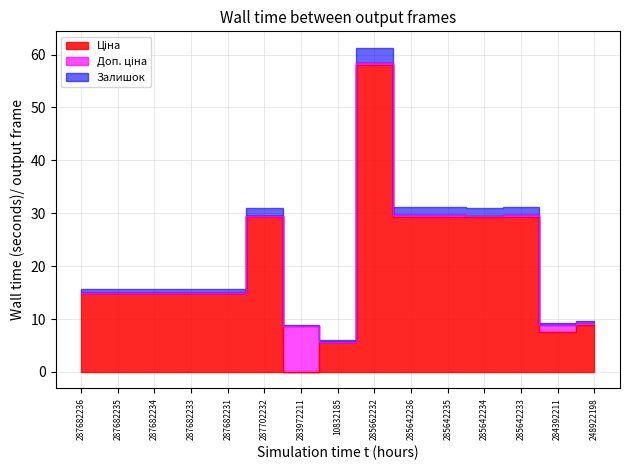

True or false: Доп. ціна and Ціна cross at least once.

False